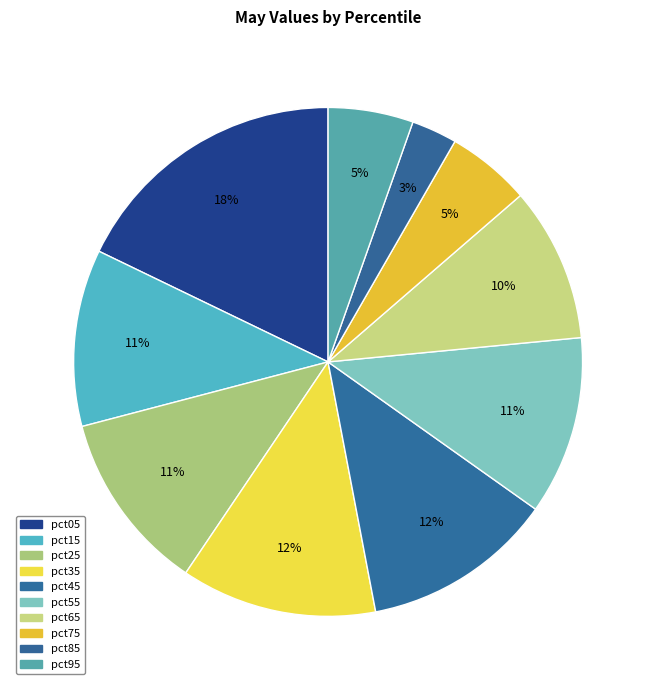

To the nearest percent, what is the average slice percentage?

10%